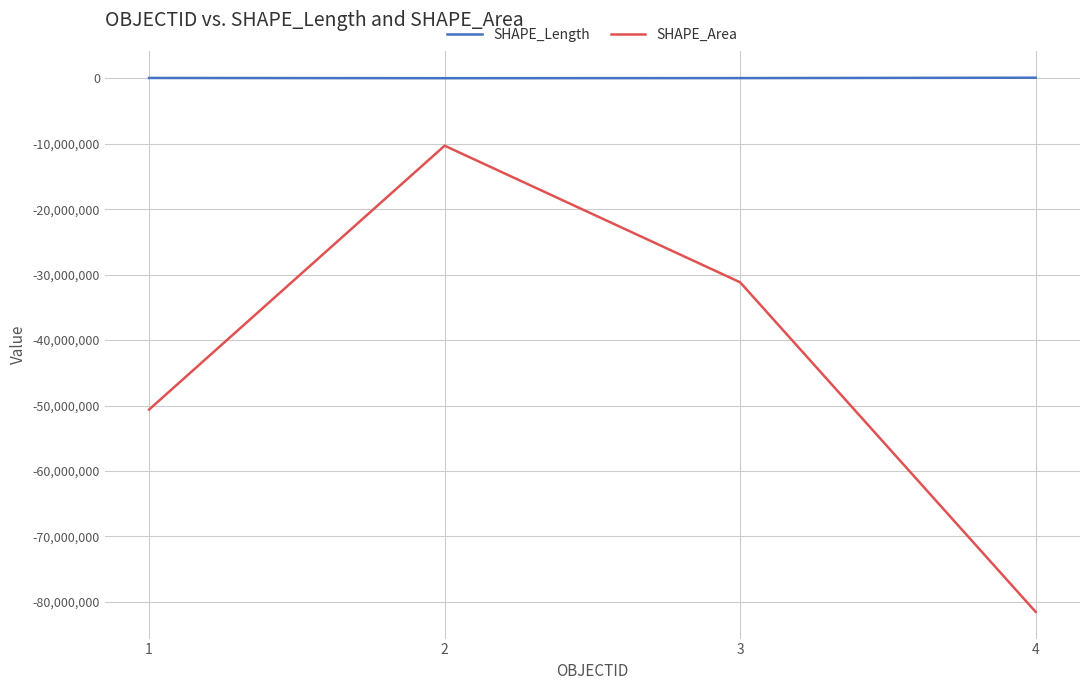

True or false: SHAPE_Area and SHAPE_Length intersect in this chart.

False